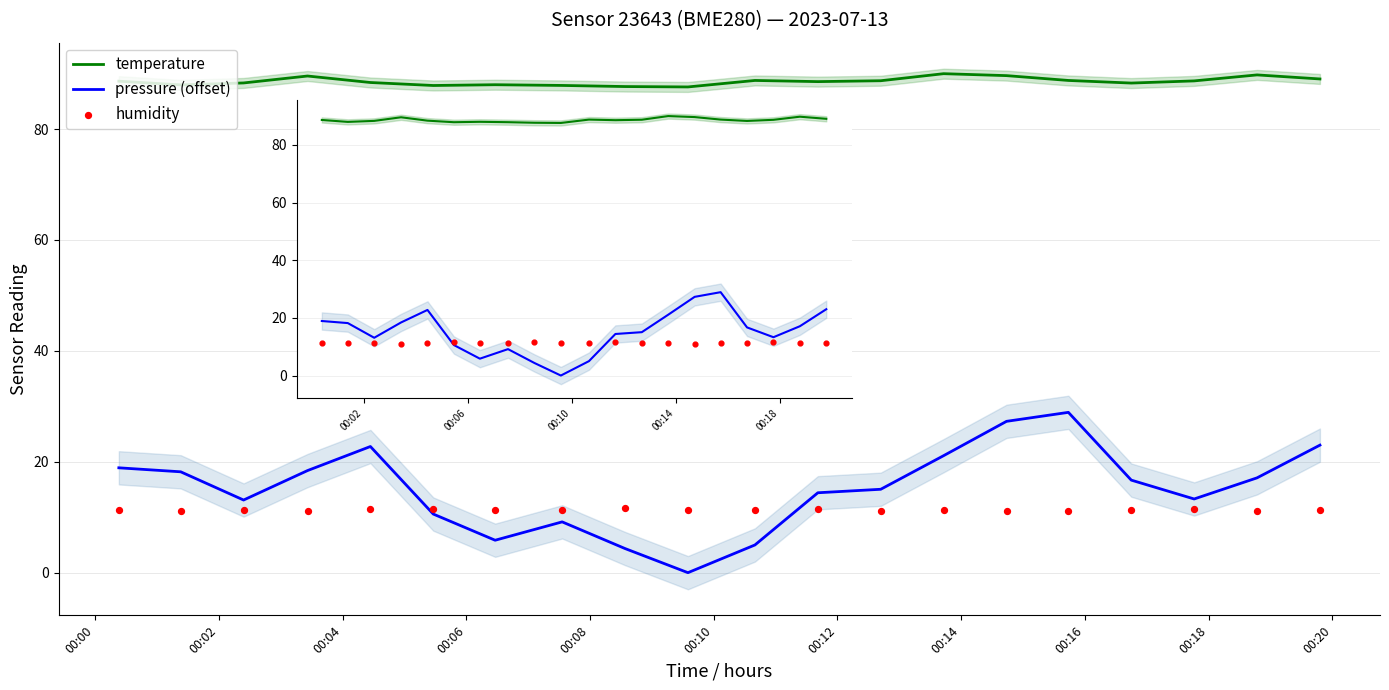

Which series contains the lowest Y value?

pressure (offset)